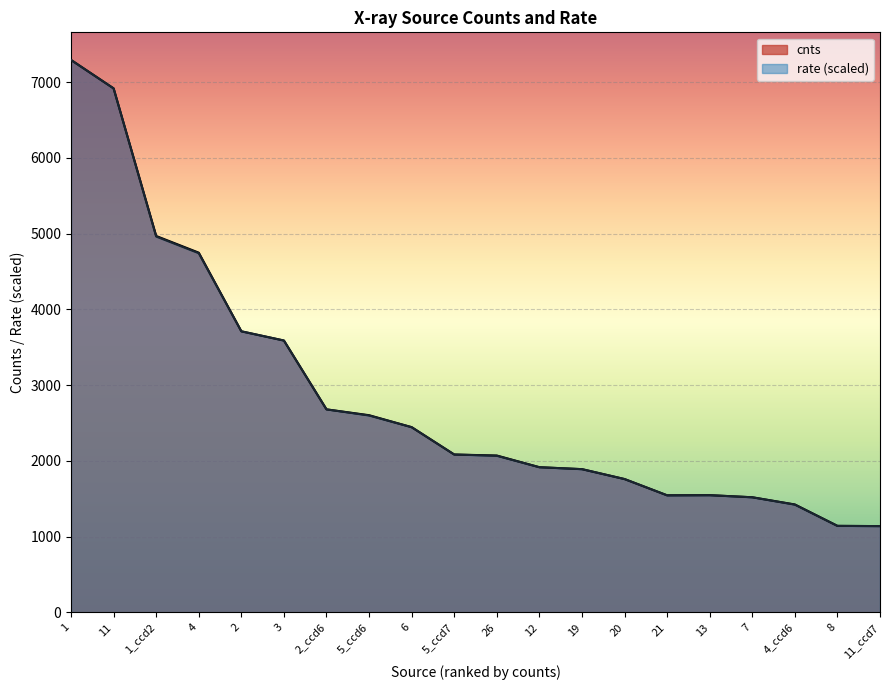

How many data points in cnts are above 2085?

9